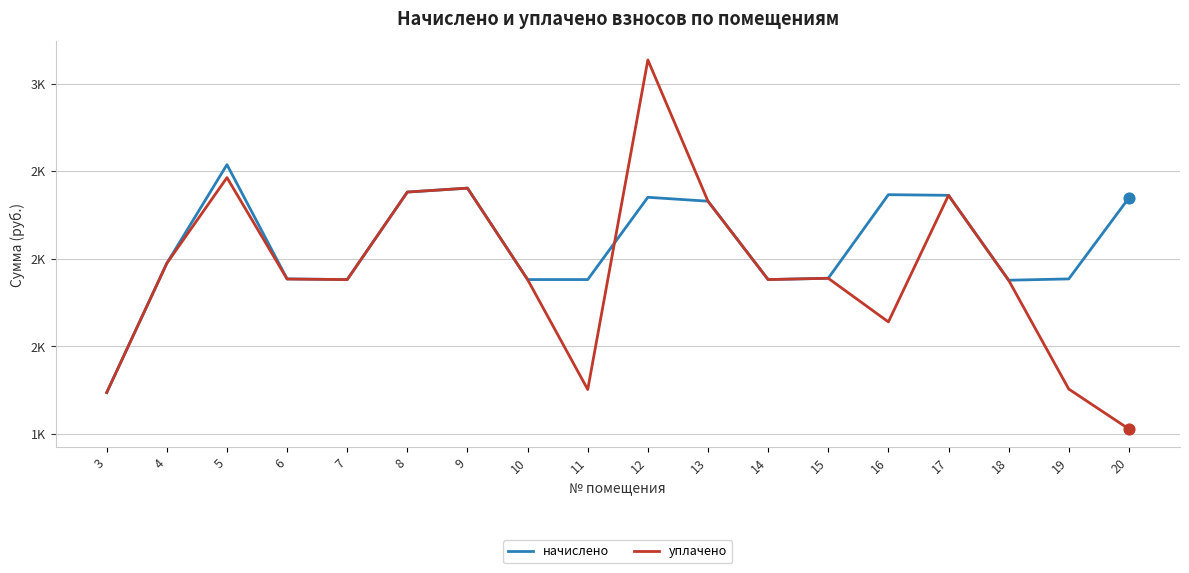

What is the total value across all series at 12?

5485.9